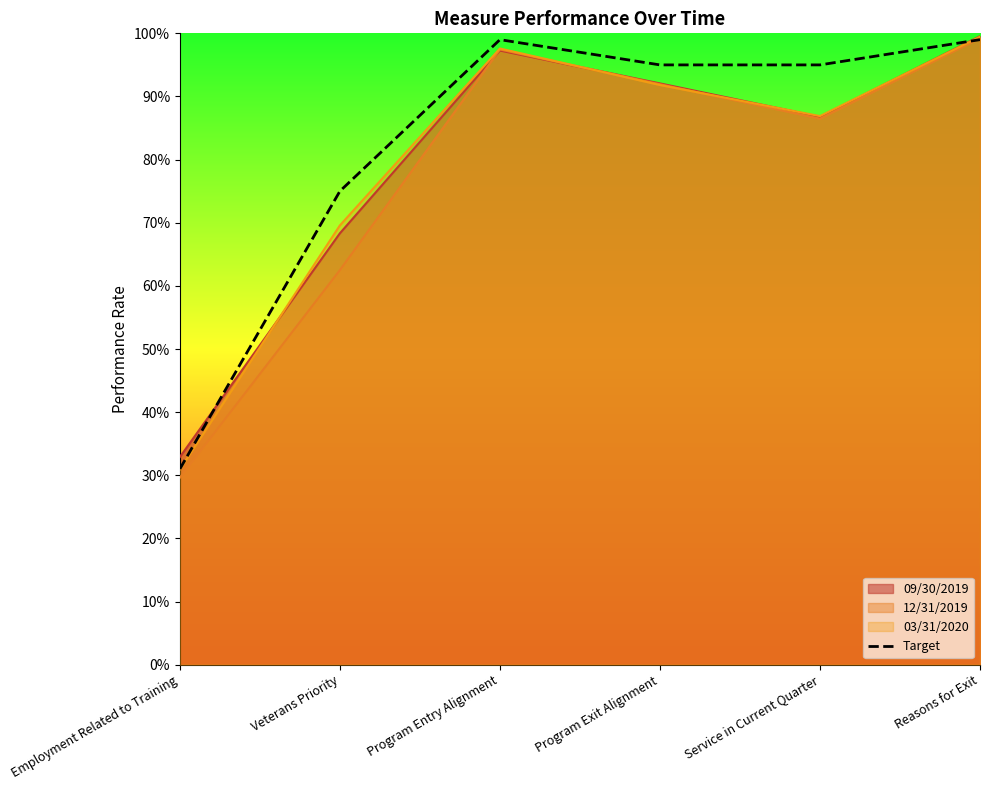

True or false: there are more than 1 points higher than both neighbors.

False